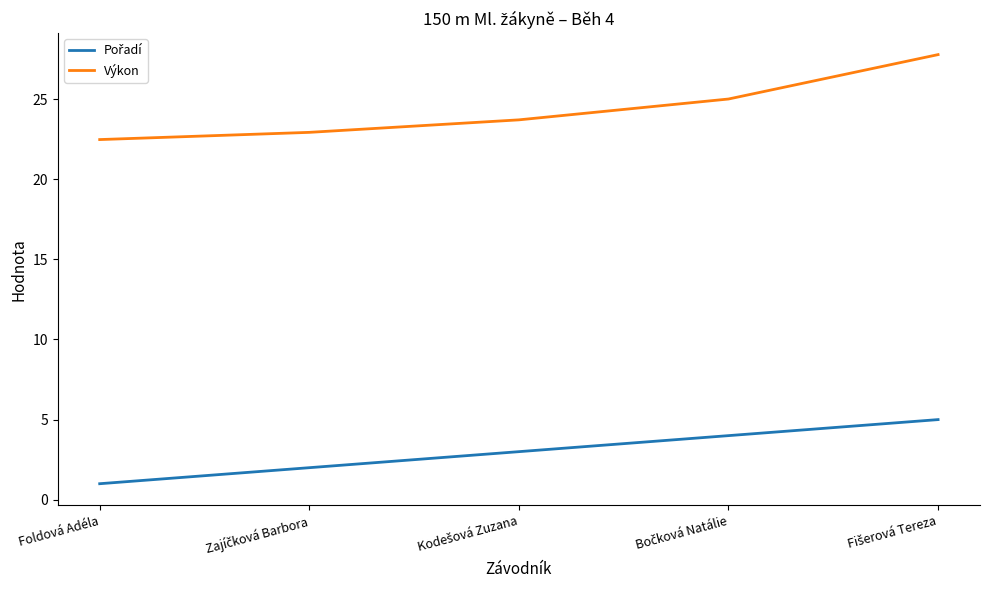

What is the difference between the maximum and minimum values in the Výkon series?

5.3